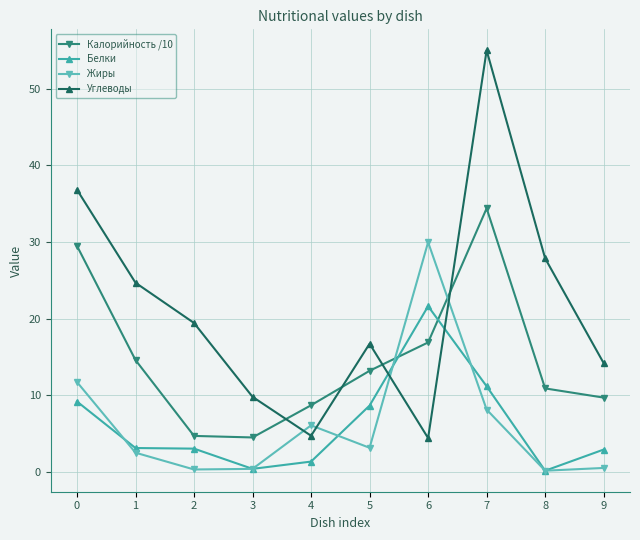

How many categories are shown in the chart?

10